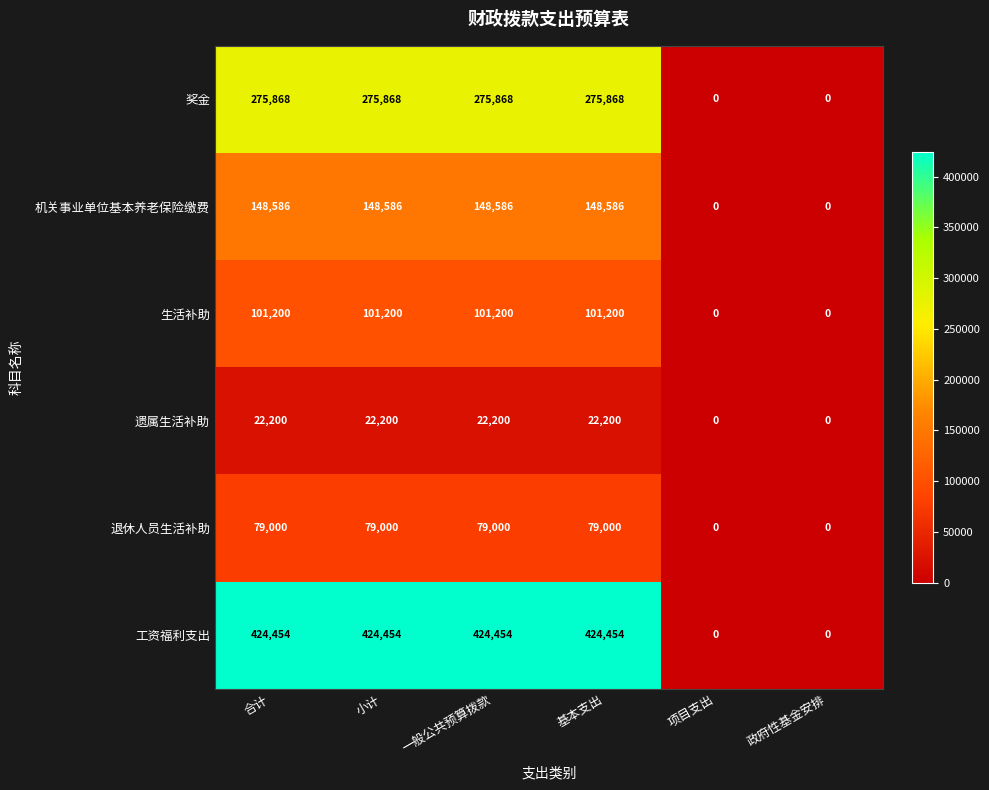

Which series changed the most between 一般公共预算拨款 and 政府性基金安排?

工资福利支出